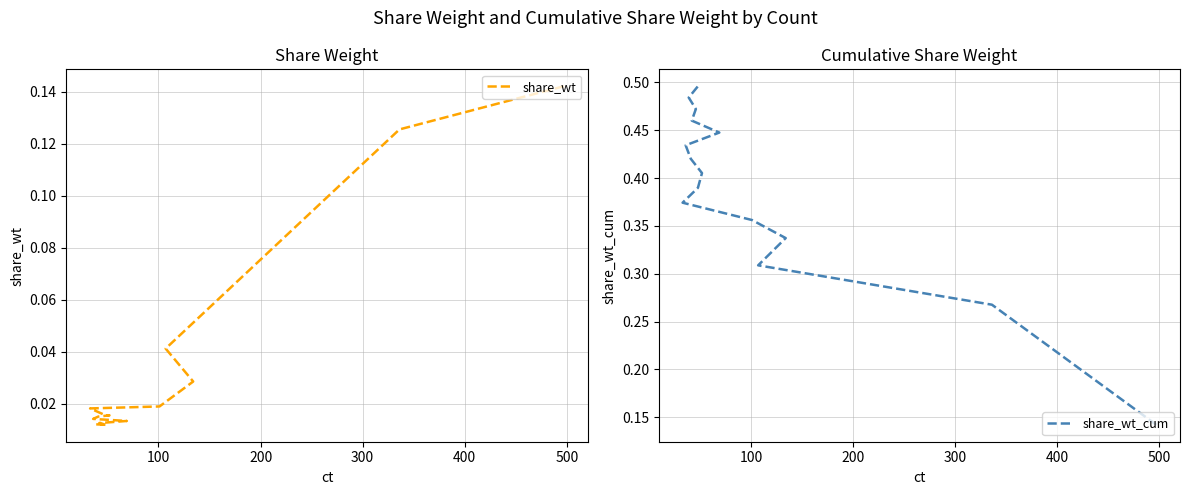

List the series in order of their peak value, highest first.

share_wt_cum, share_wt